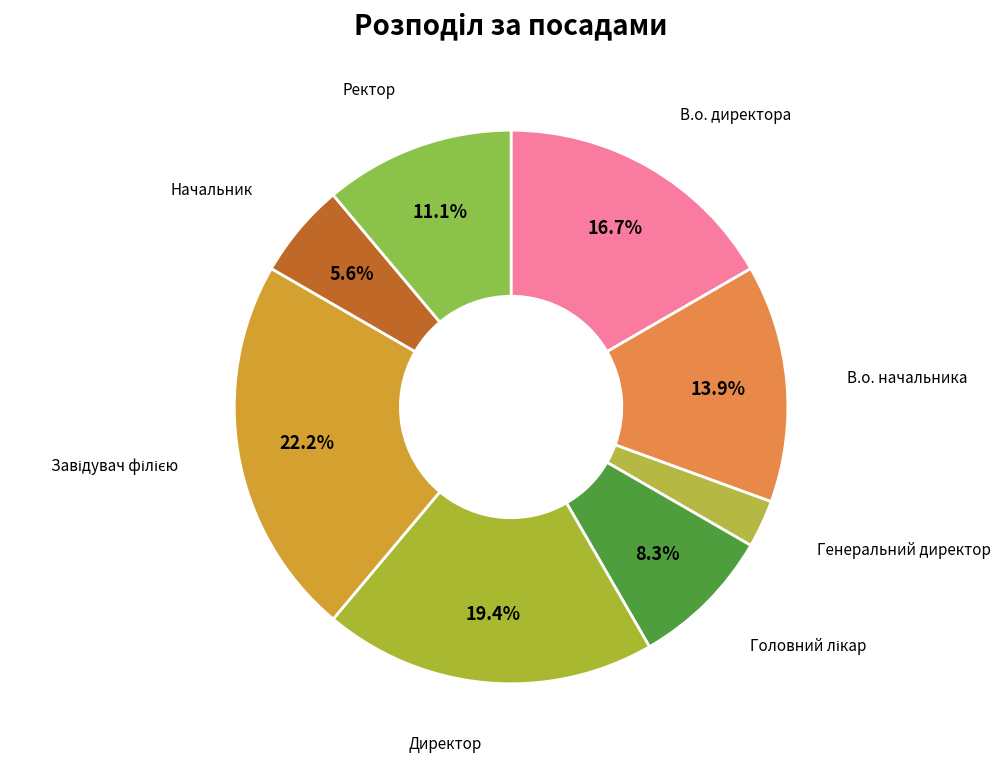

Is Директор the majority of the pie?

No